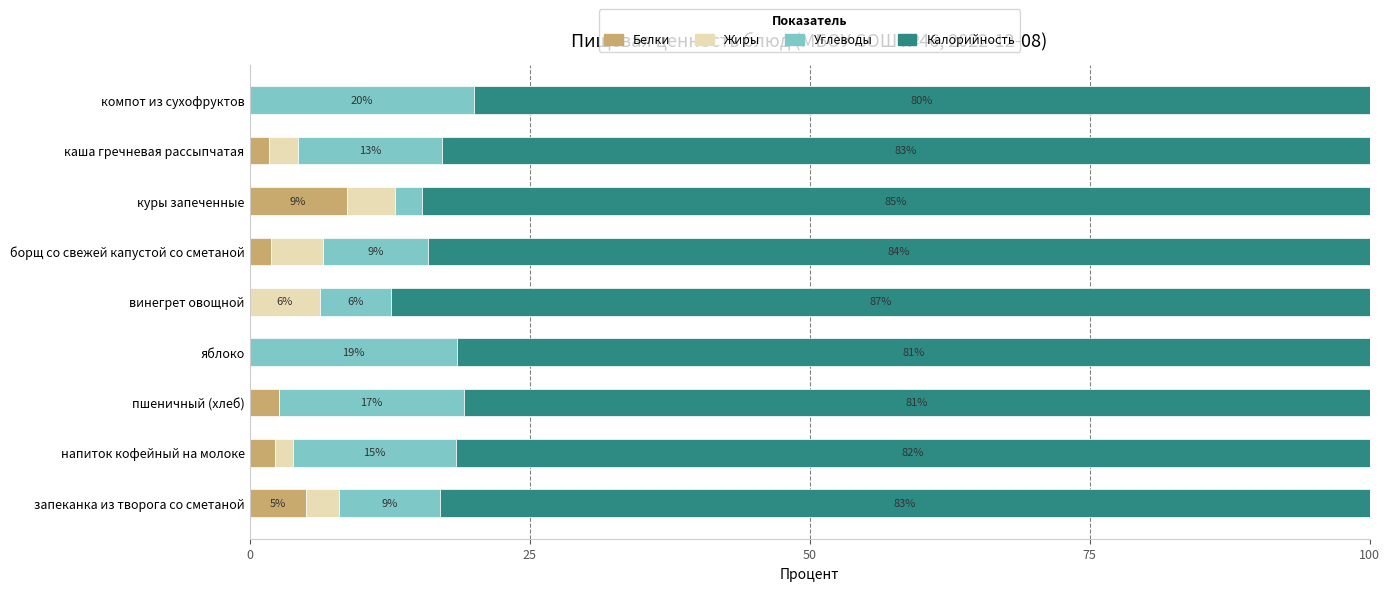

What is the total value across all series at борщ со свежей капустой со сметаной?

100.0